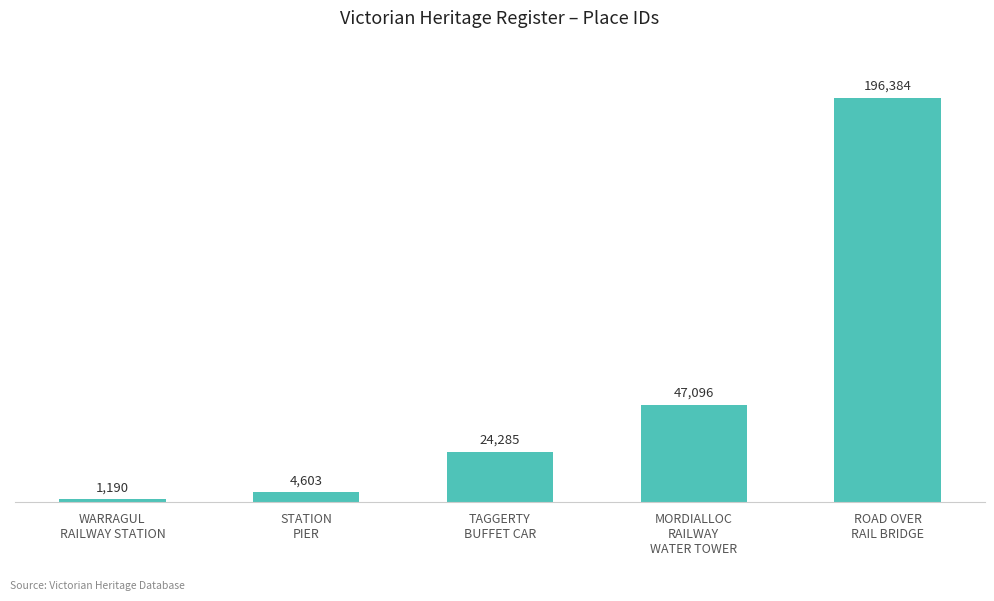

What is the sum of the values at ROAD OVER
RAIL BRIDGE and STATION
PIER?

200987